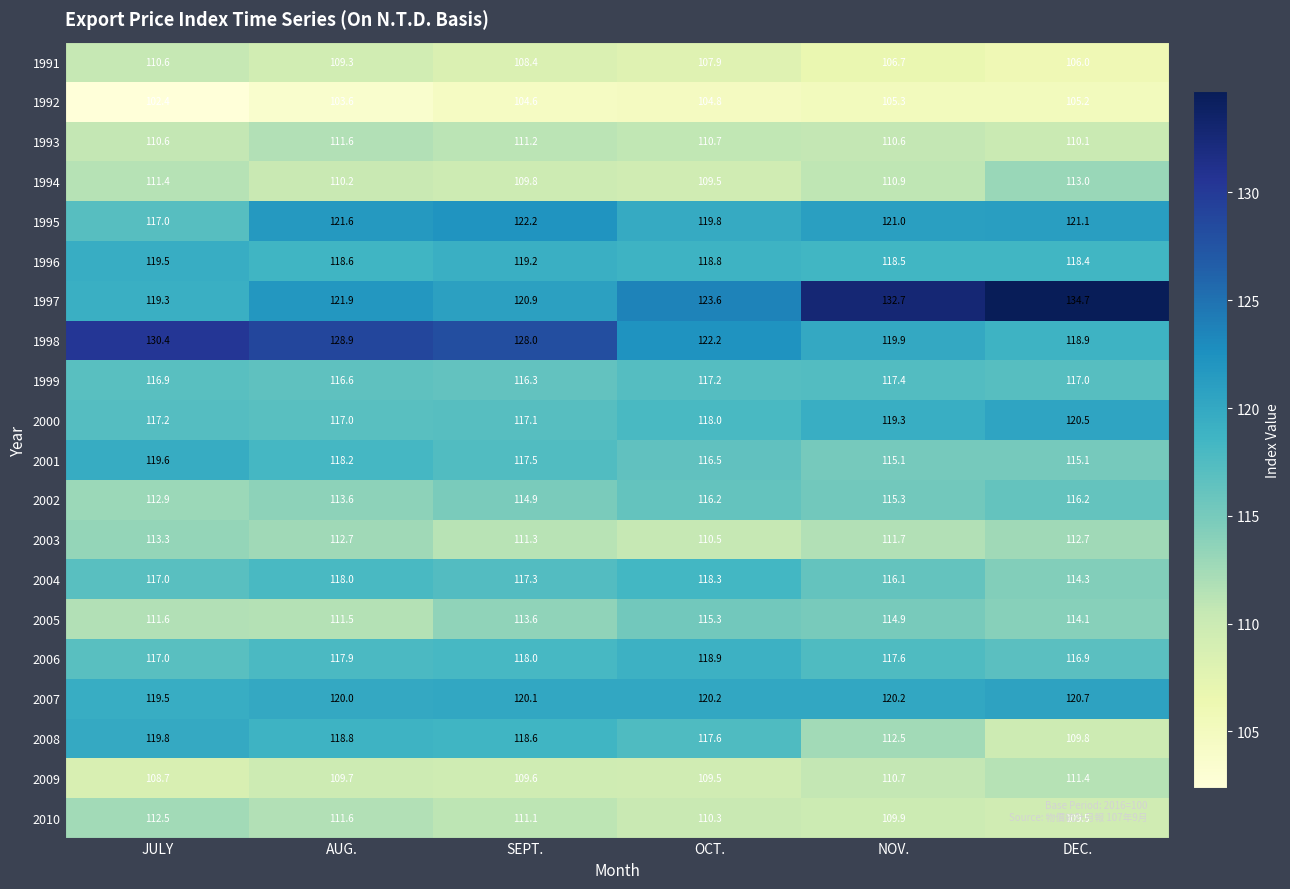

At which category does the chart reach its peak across all series?

DEC.